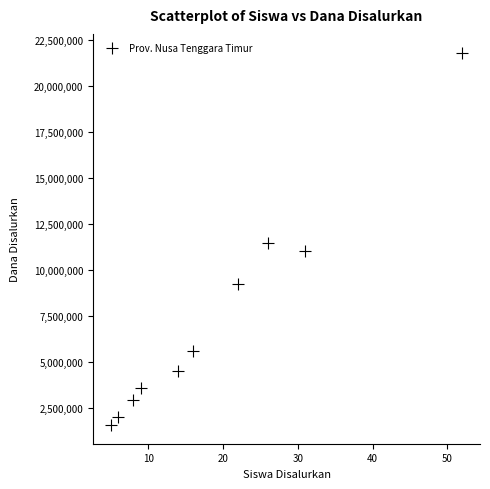

What is the average Y value?

7380000